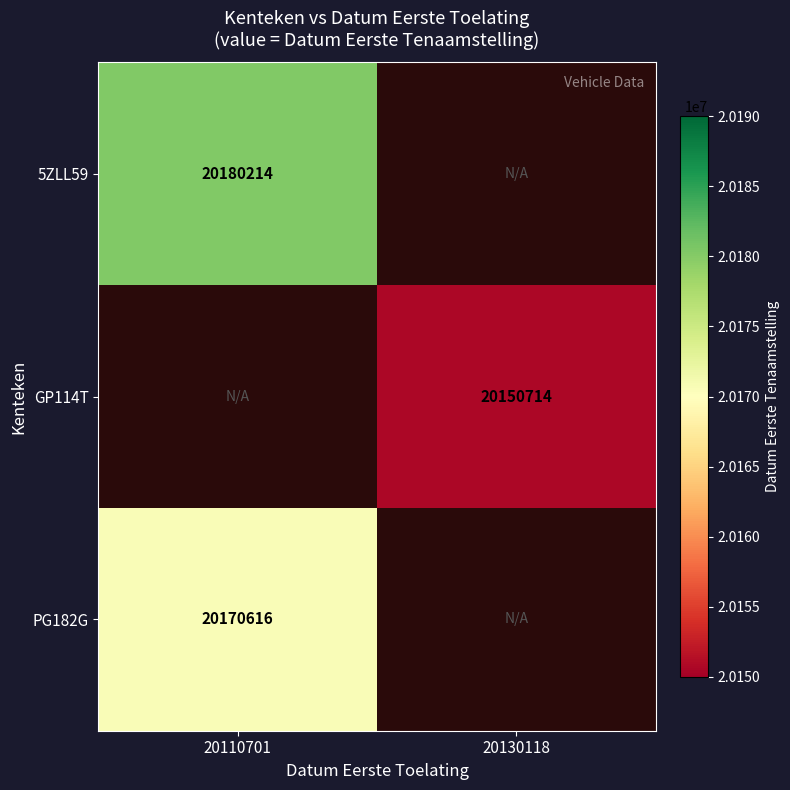

At how many categories does at least one series exceed 20164729?

1